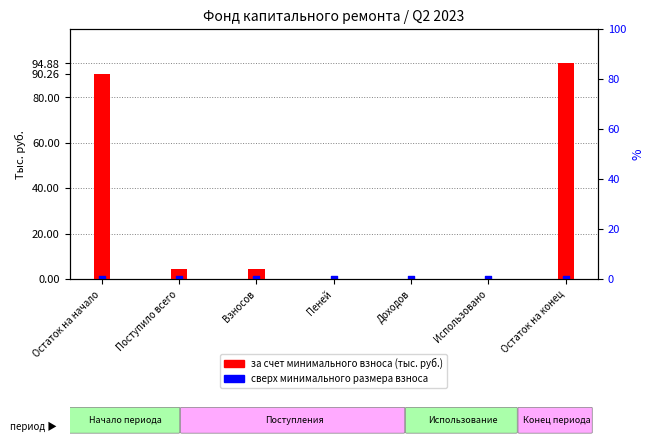

Which series has the largest Y range (max minus min)?

за счет минимального взноса